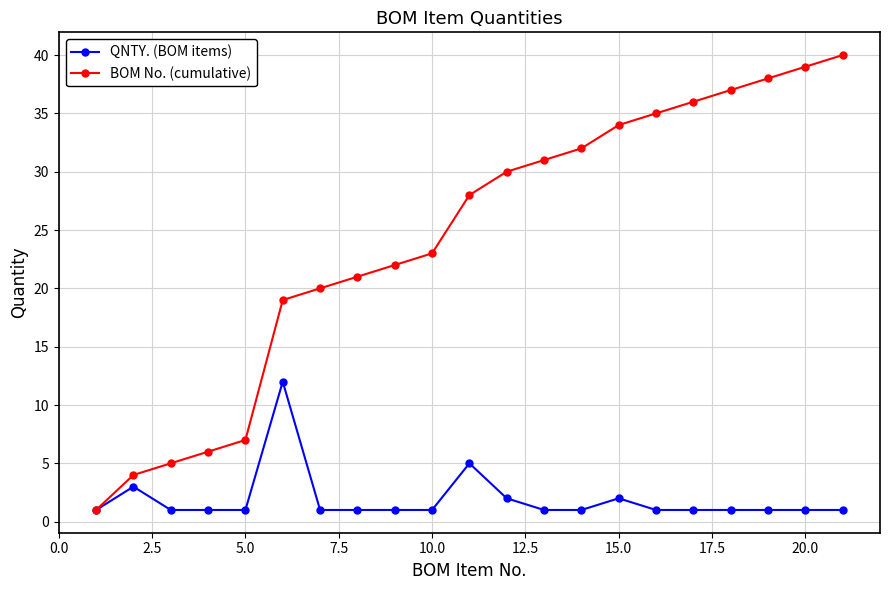

True or false: BOM No. (cumulative) has more than 1 points higher than both neighbors.

False